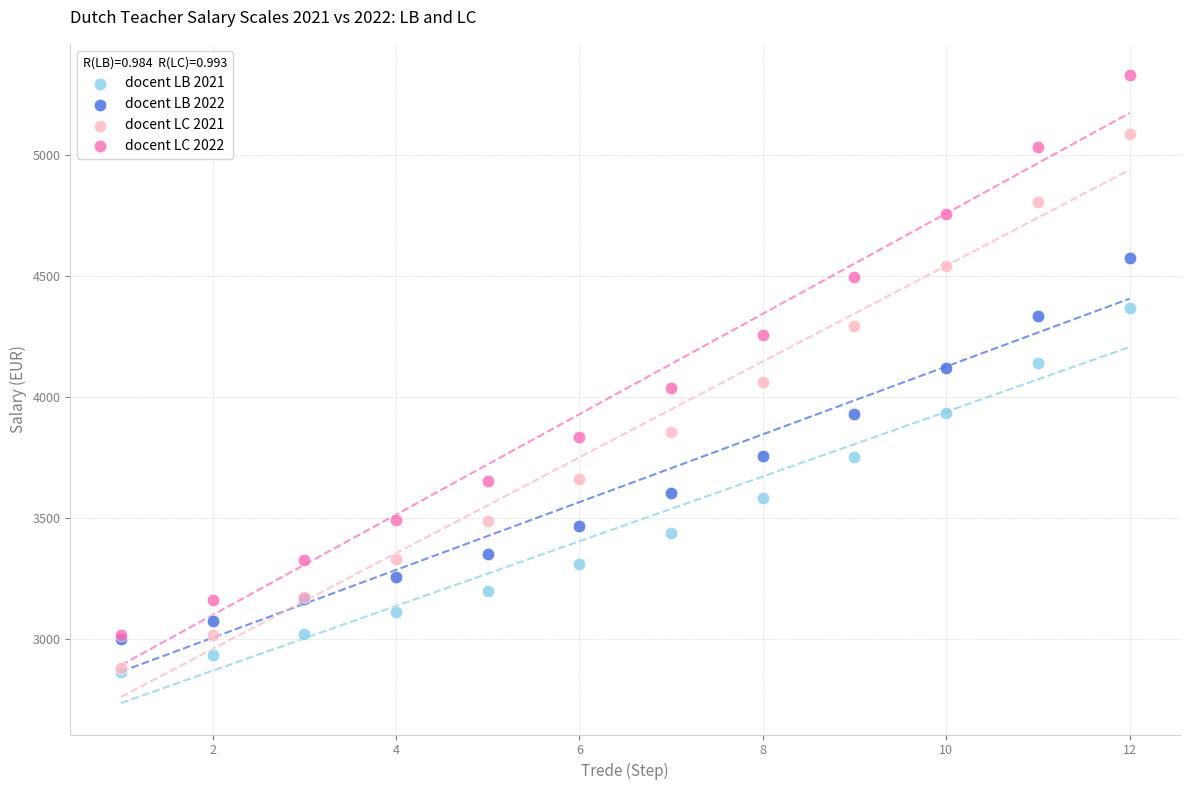

Which series has the widest spread of Y values?

docent LC 2022